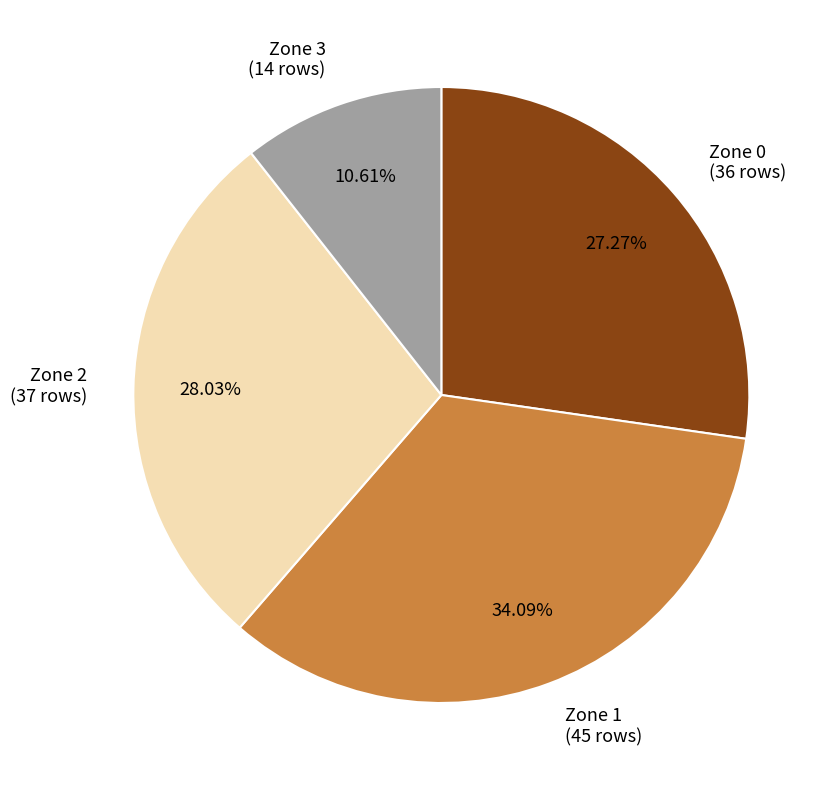

What percentage is the Zone 1 slice, to the nearest percent?

34%